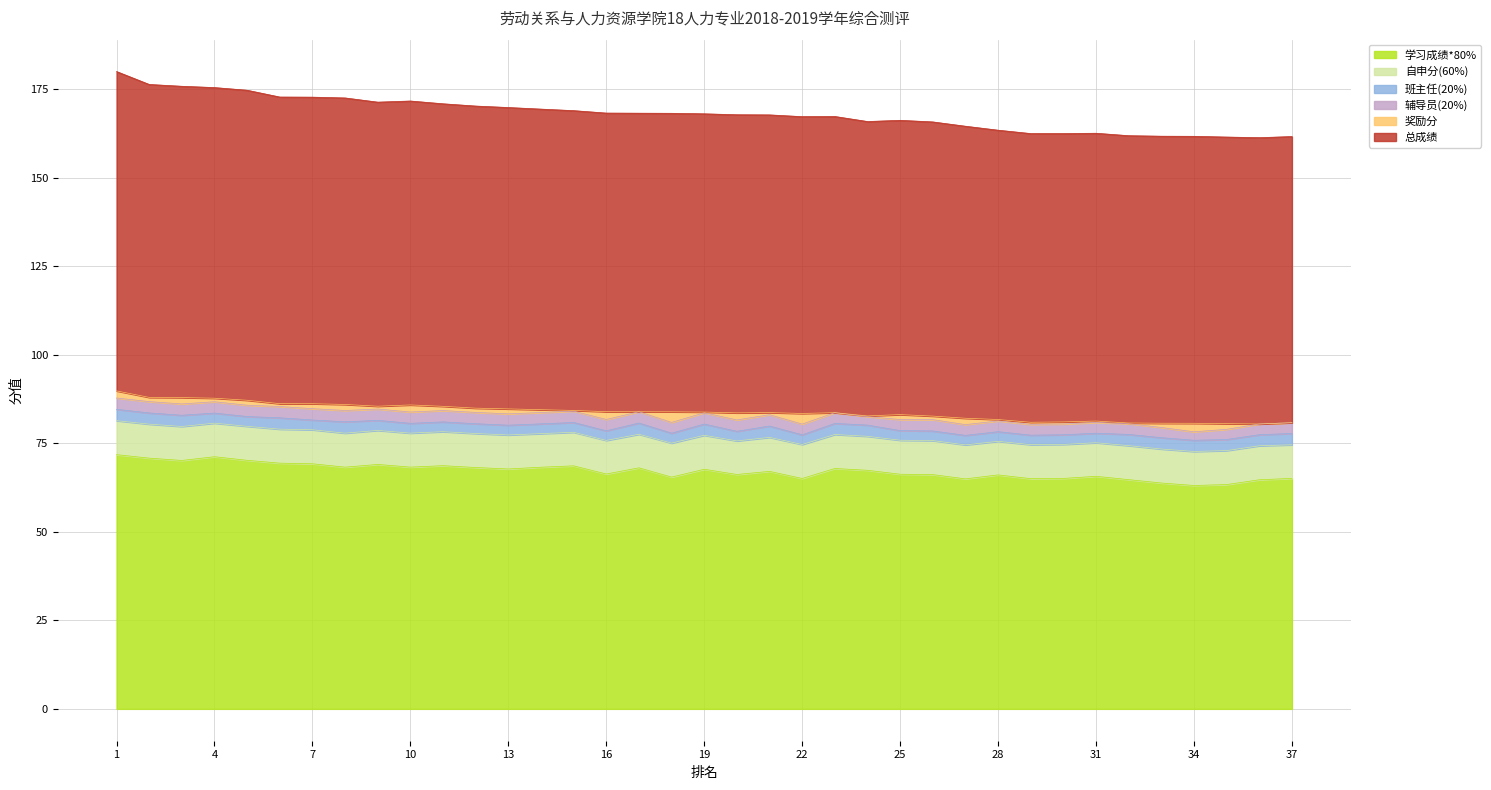

Is the value of 辅导员(20%) at 35 greater than the value of 班主任(20%) at 8?

No